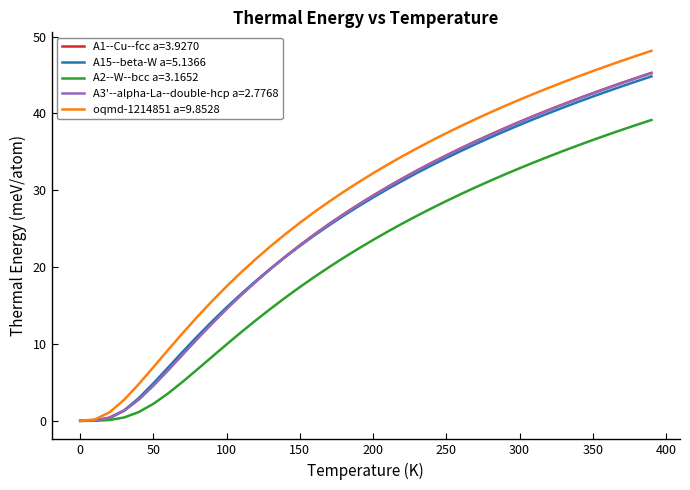

Which series has the largest total across all categories?

oqmd-1214851 a=9.8528